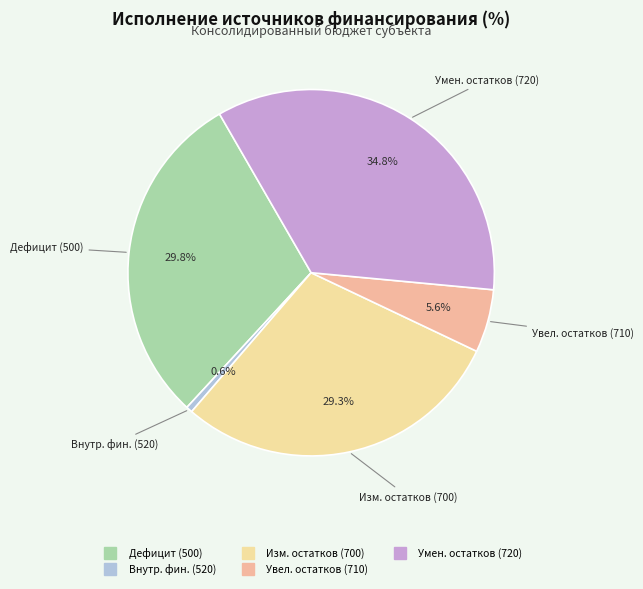

Count the number of slices in the pie.

5